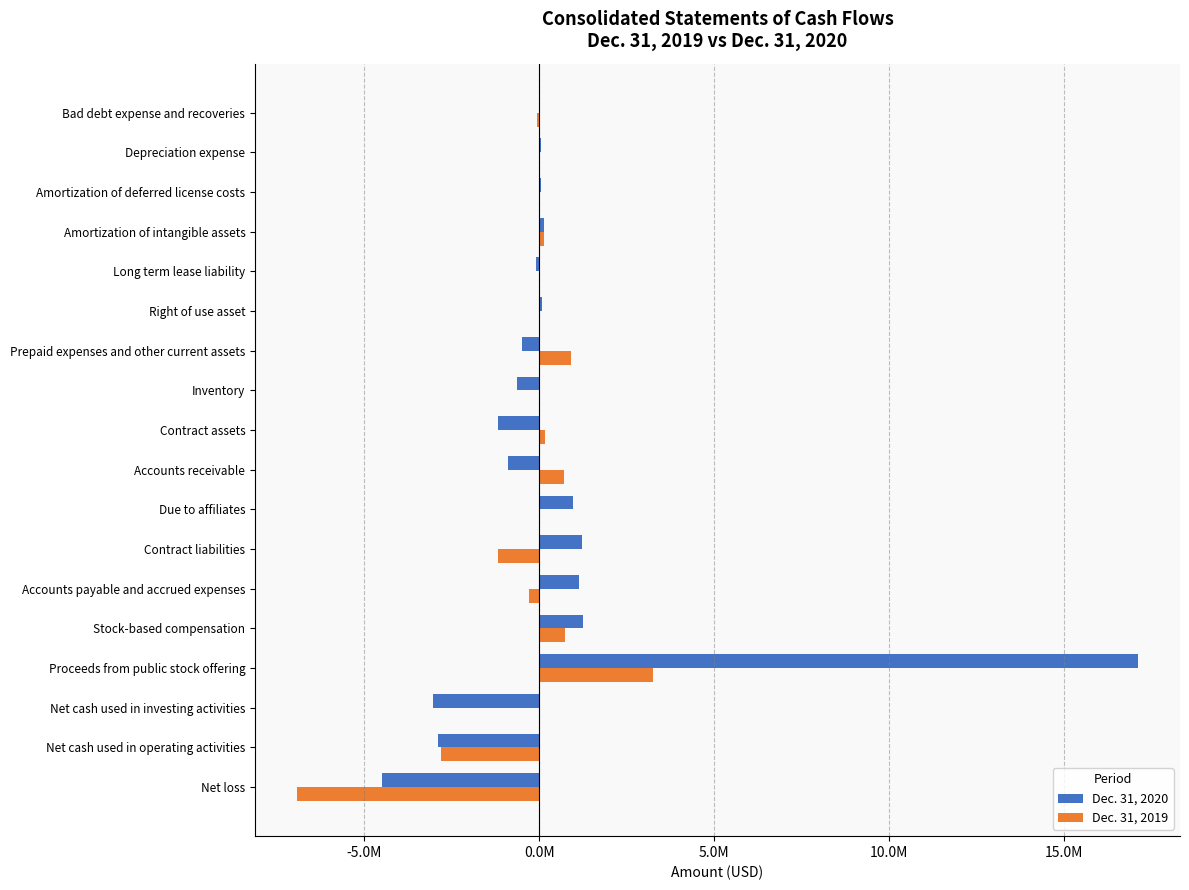

What are all the series names shown in the legend?

Dec. 31, 2020, Dec. 31, 2019